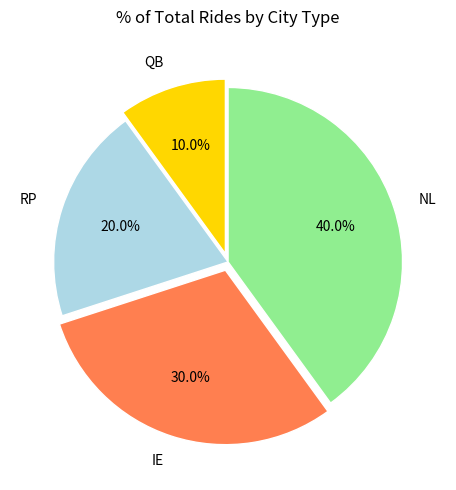

Which has a higher value, IE or RP?

IE